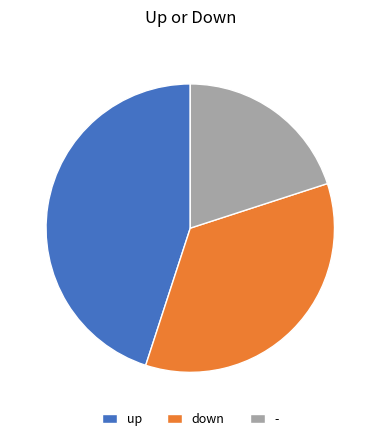

Rank the categories by value from highest to lowest.

up, down, -